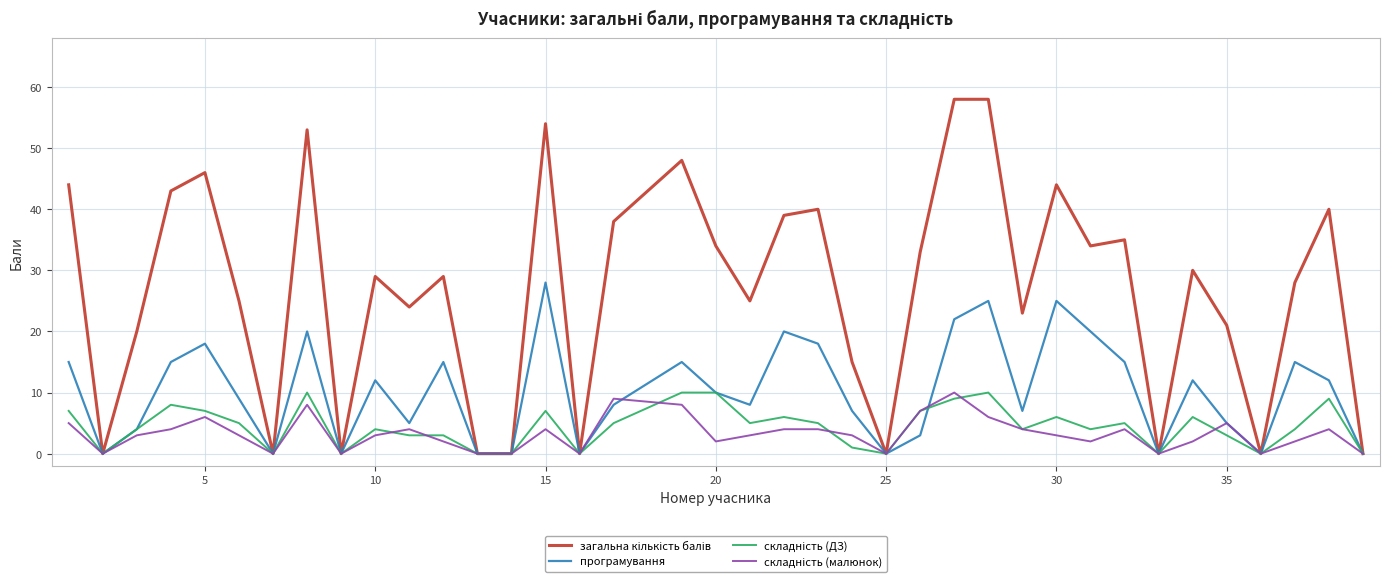

What is the maximum value shown in the chart?

58